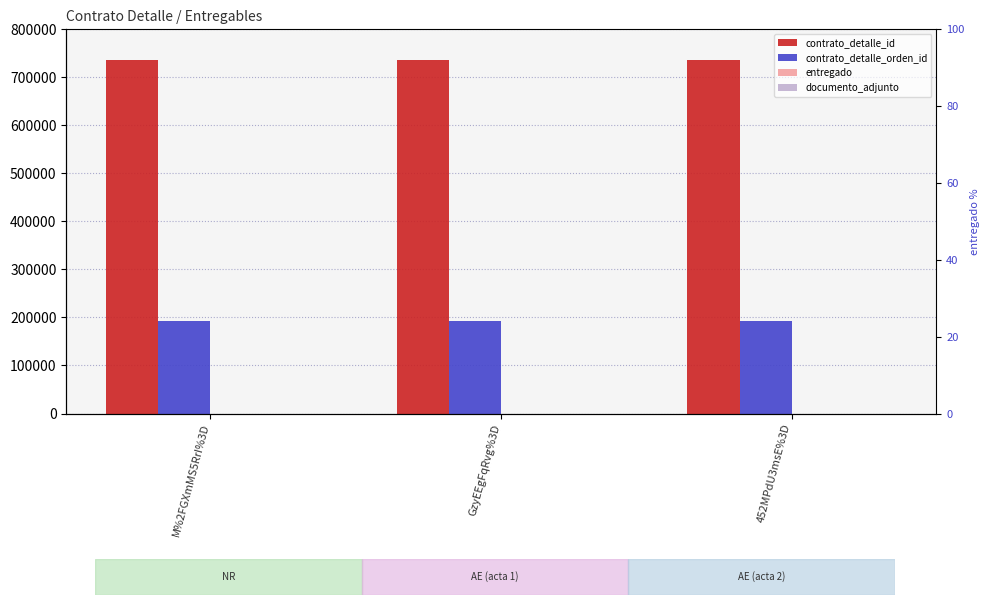

Which has a higher value, M%2FGXmMS5RrI%3D or GzyEEgFqRvg%3D?

M%2FGXmMS5RrI%3D